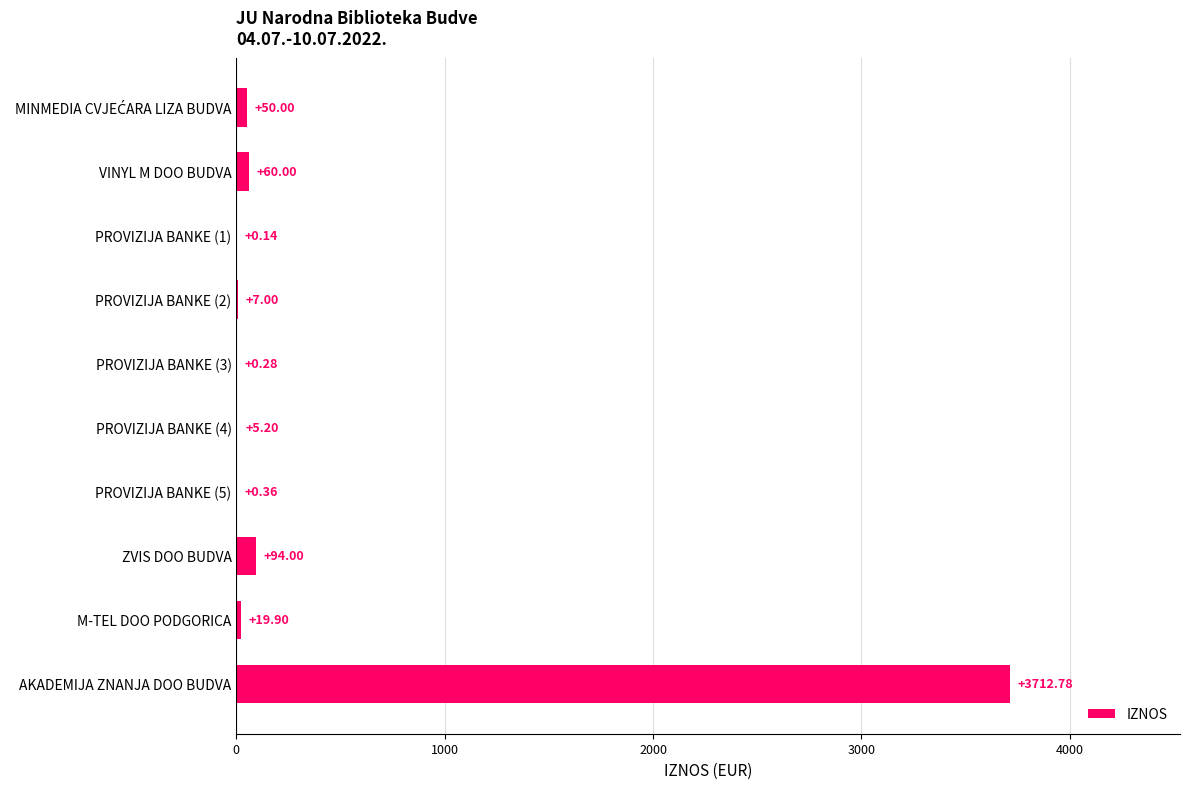

What is the sum of the values at PROVIZIJA BANKE (1) and PROVIZIJA BANKE (2)?

7.1